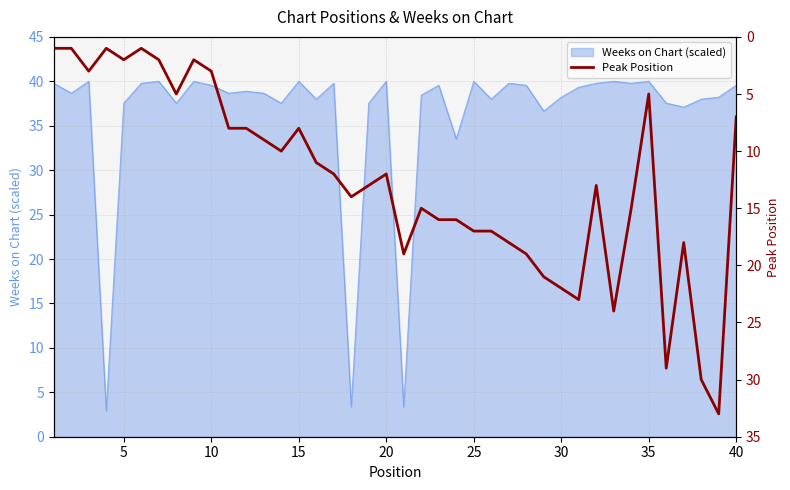

What is the highest value of the Weeks on Chart (scaled) series?

40.0